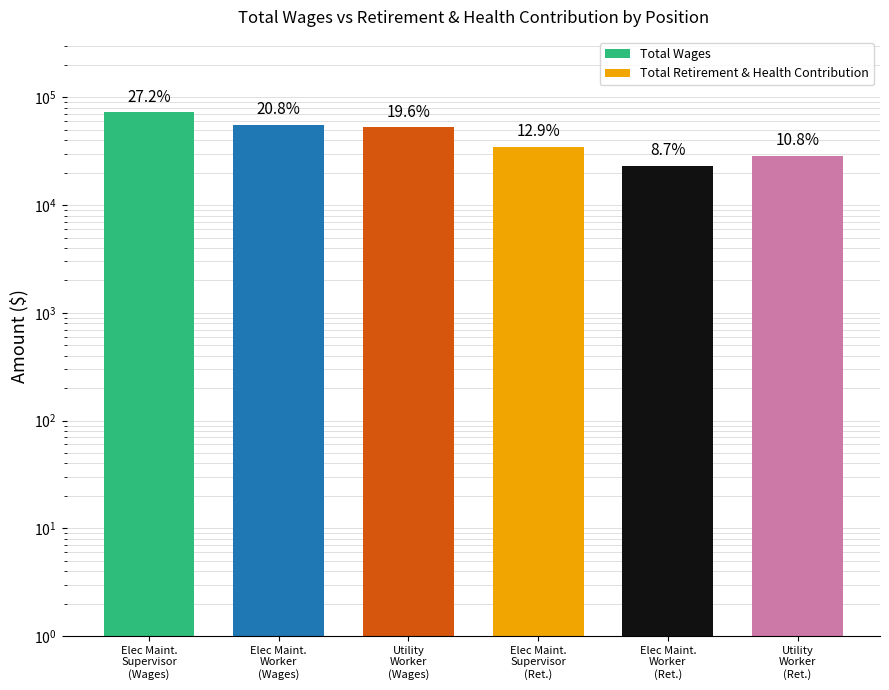

At which label is Total Wages closest to 62832?

Elec Maint.
Worker
(Wages)